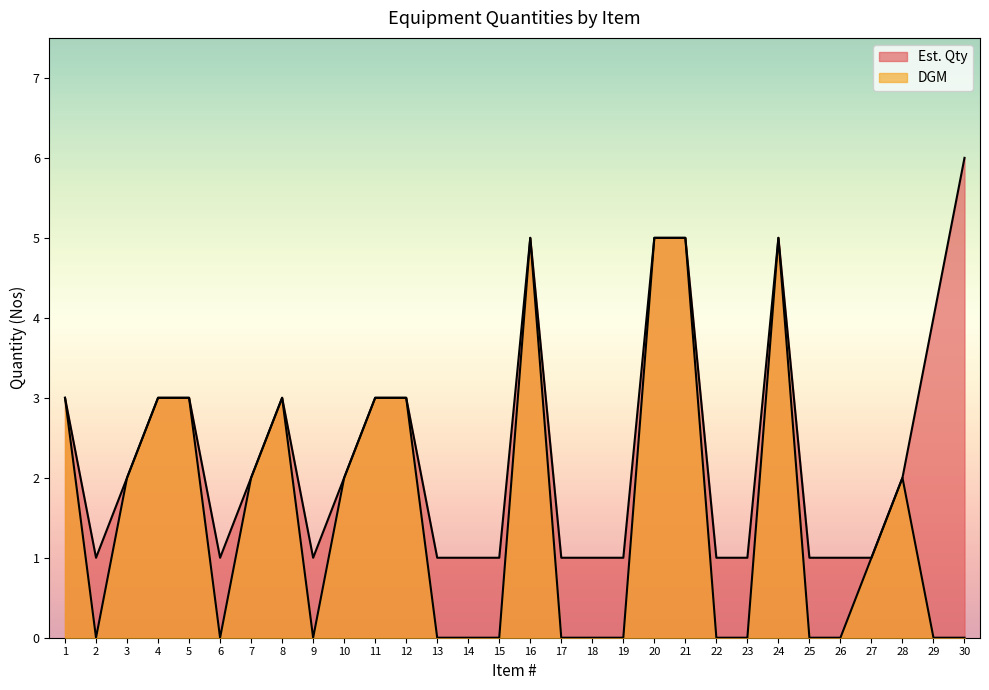

Reading left to right, extract all data points from this chart.

Est. Qty: 1=3	2=1	3=2	4=3	5=3	6=1	7=2	8=3	9=1	10=2	11=3	12=3	13=1	14=1	15=1	16=5	17=1	18=1	19=1	20=5	21=5	22=1	23=1	24=5	25=1	26=1	27=1	28=2	29=4	30=6
DGM: 1=3	2=0	3=2	4=3	5=3	6=0	7=2	8=3	9=0	10=2	11=3	12=3	13=0	14=0	15=0	16=5	17=0	18=0	19=0	20=5	21=5	22=0	23=0	24=5	25=0	26=0	27=1	28=2	29=0	30=0